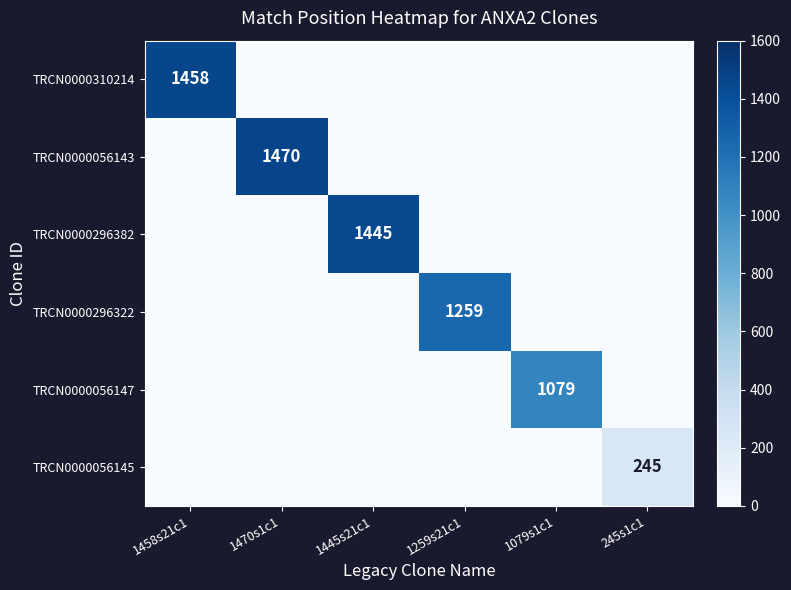

The value of TRCN0000310214 at 1458s21c1 is 1016. True or false?

False